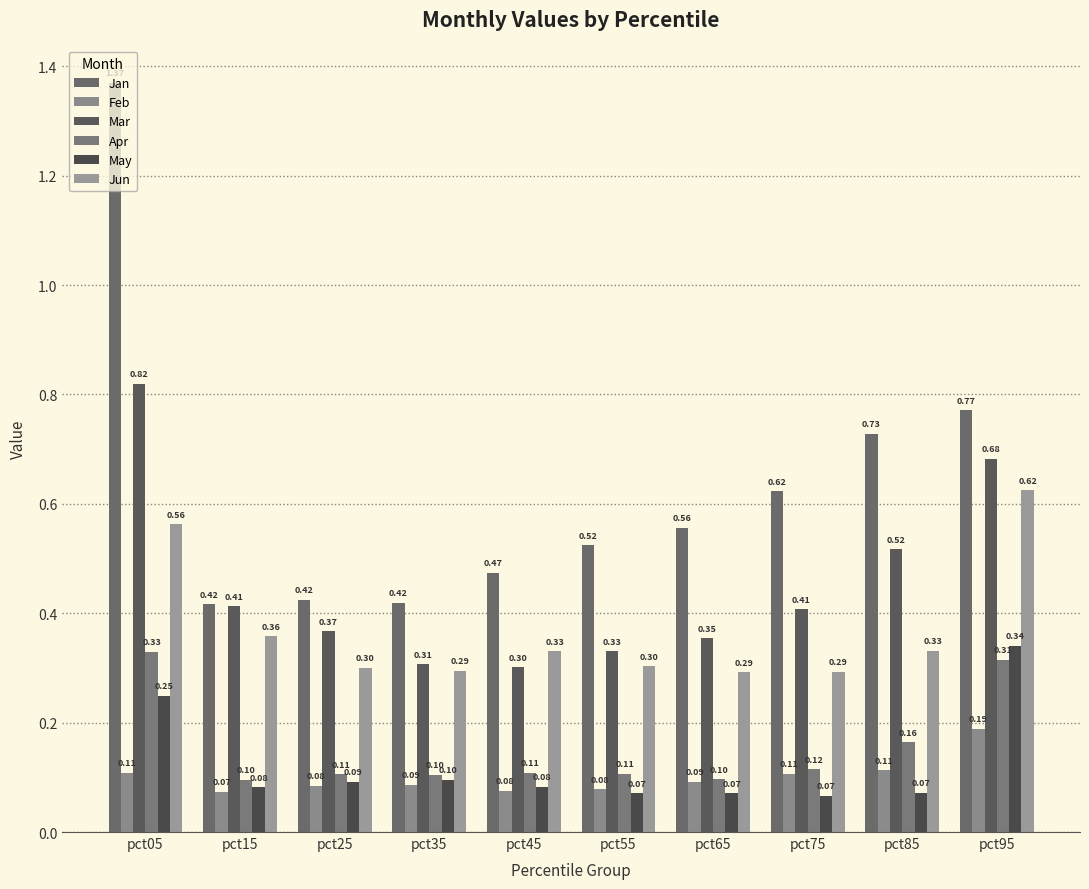

Does the chart contain stacked bars?

No